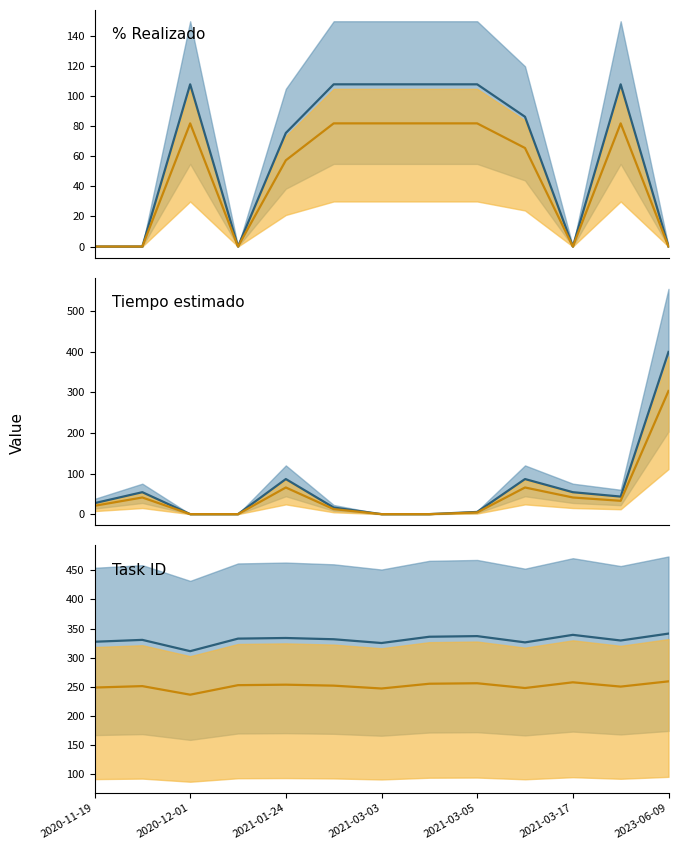

True or false: Task ID (dark) and Tiempo estimado (dark) intersect in this chart.

True